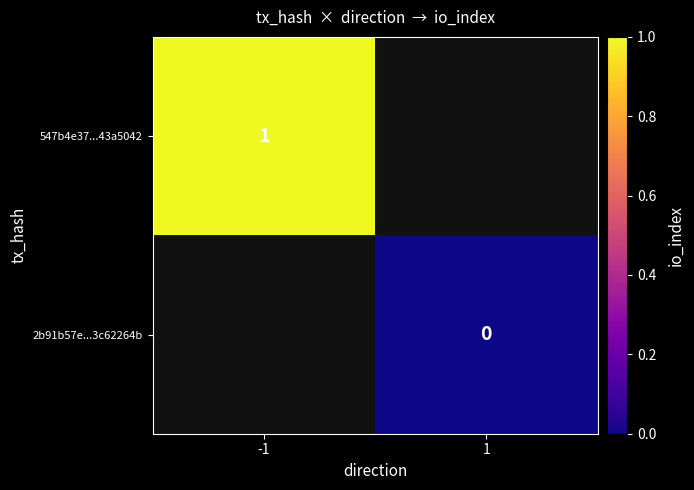

The 547b4e37...43a5042 series shows 0 at -1. True or false?

False